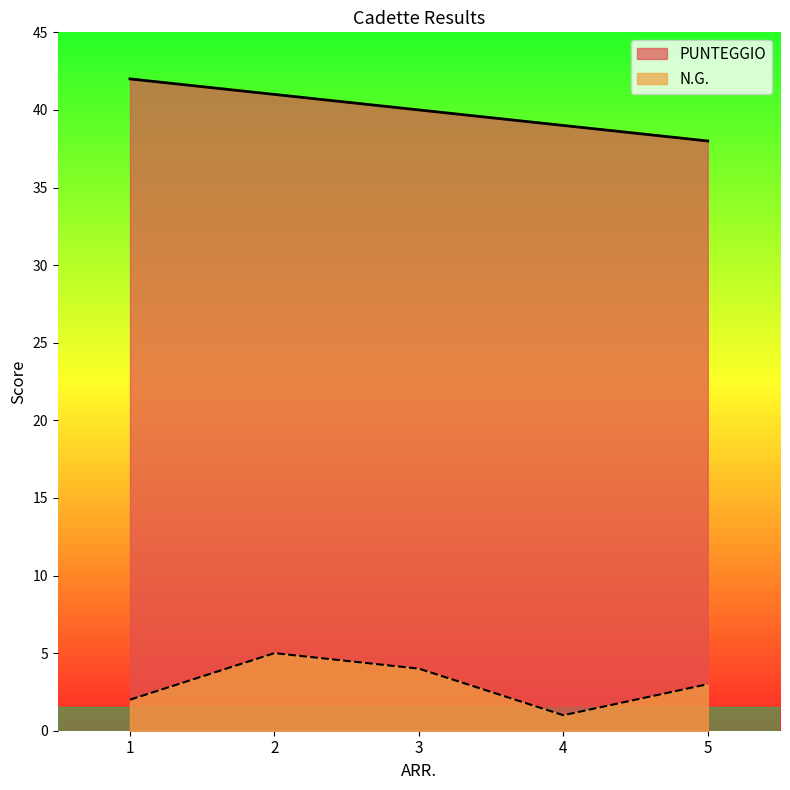

Reading left to right, list all the values displayed in this chart.

PUNTEGGIO: 1=42	2=41	3=40	4=39	5=38
N.G.: 1=2	2=5	3=4	4=1	5=3